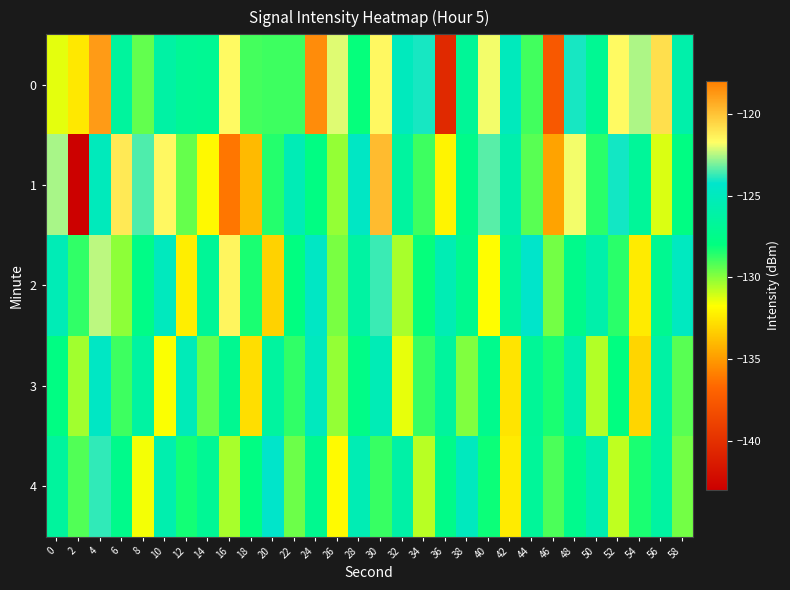

What is the difference between the highest and lowest values at 36?

15.0